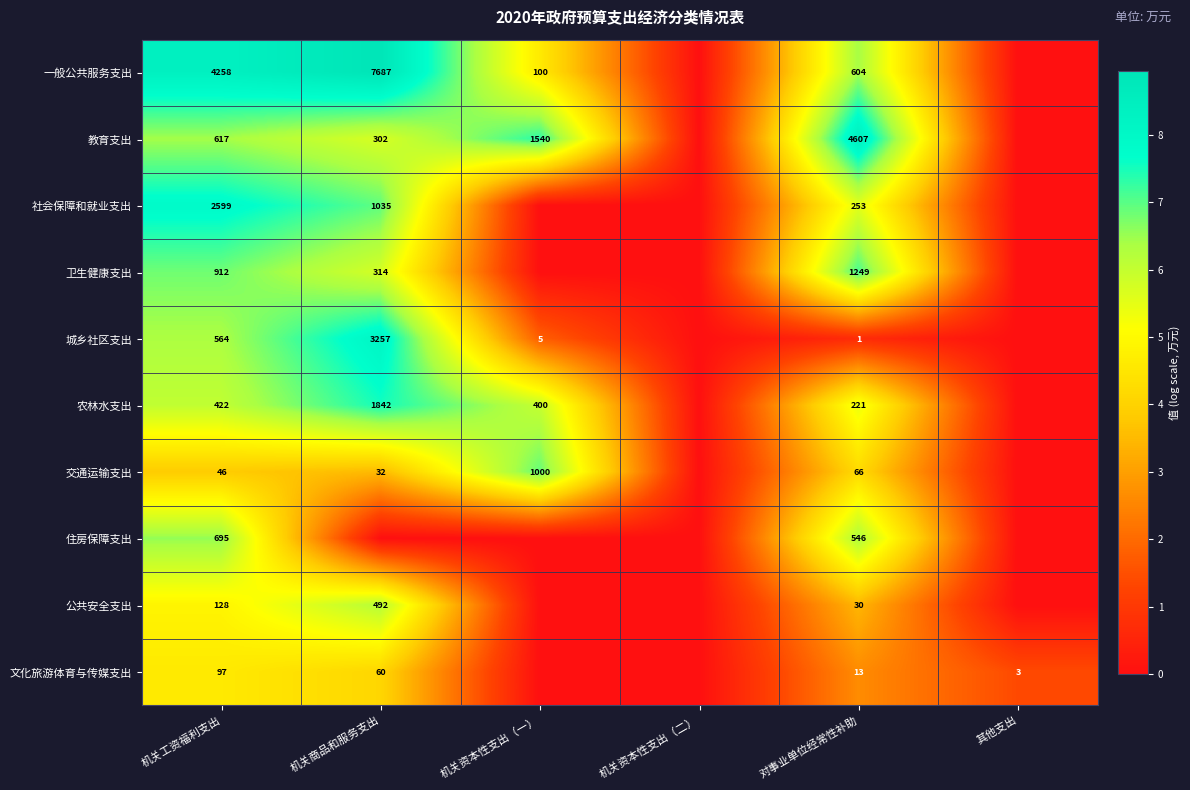

At 机关工资福利支出, list the series in order from largest to smallest.

一般公共服务支出, 社会保障和就业支出, 卫生健康支出, 住房保障支出, 教育支出, 城乡社区支出, 农林水支出, 公共安全支出, 文化旅游体育与传媒支出, 交通运输支出